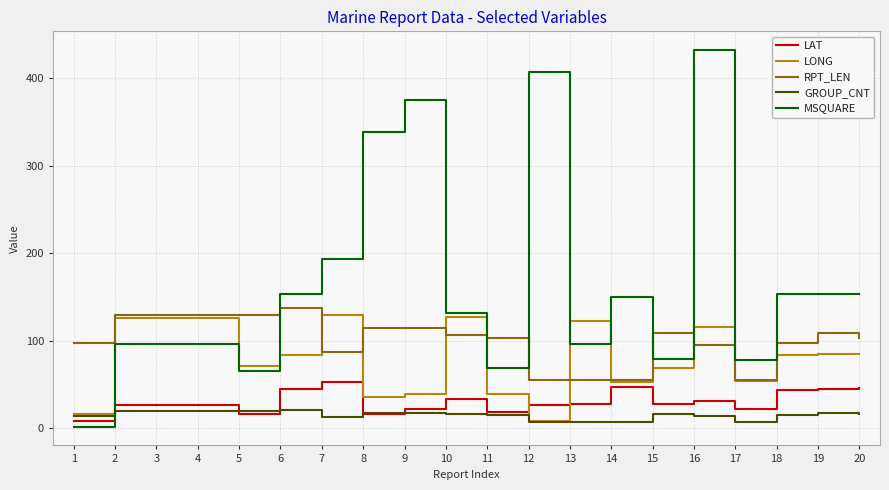

Where does the MSQUARE series first go above 150?

6